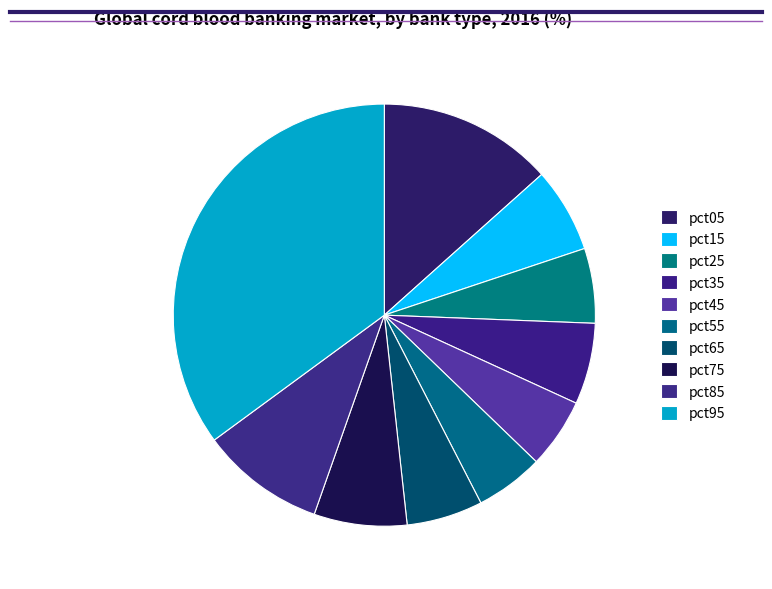

Which category has the biggest portion of the pie?

pct95